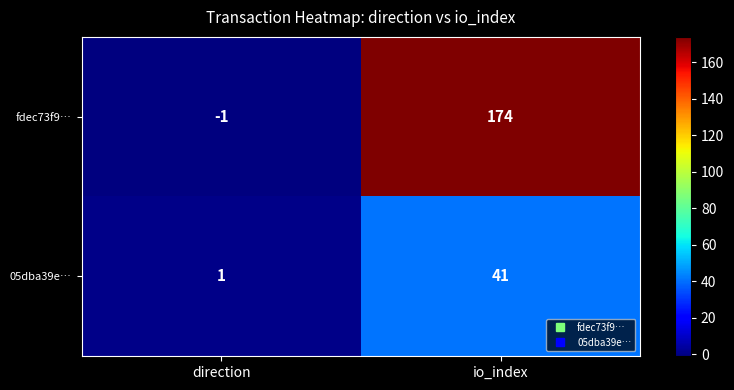

How many values in the fdec73f9… series are below 174?

1